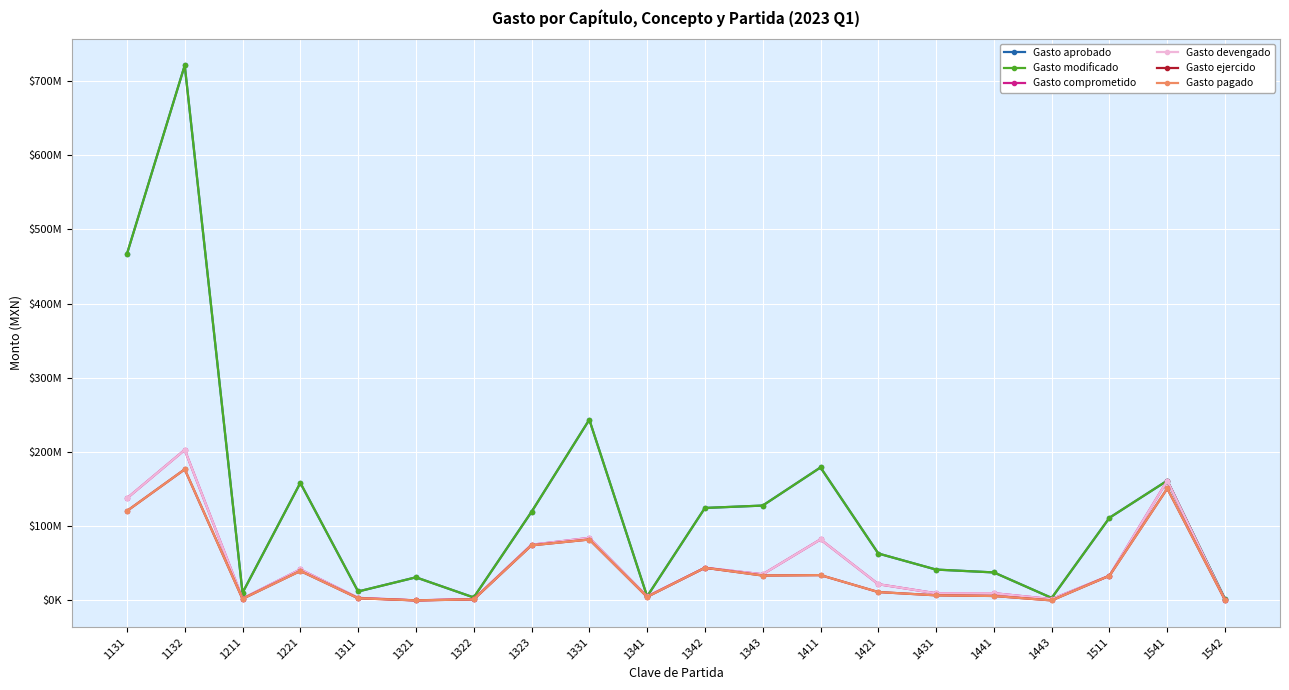

Is this an area chart (filled region under the line)?

No